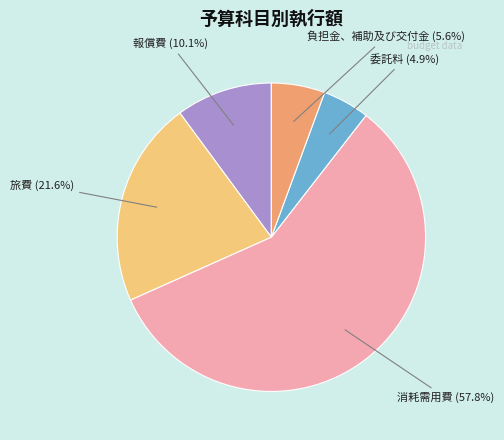

Count the number of slices in the pie.

5